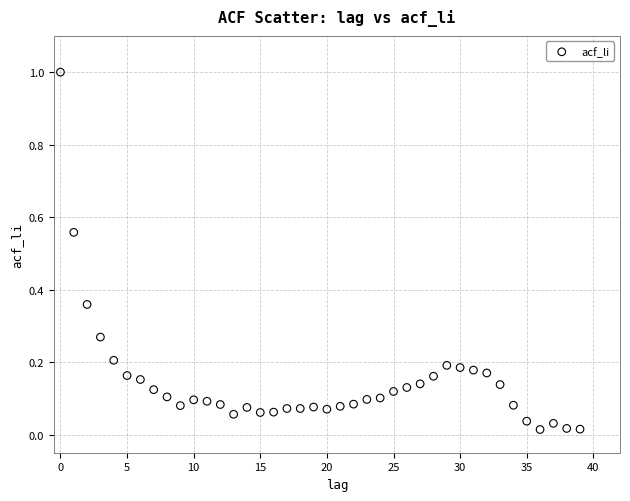

What is the range of Y values (max minus min)?

1.0